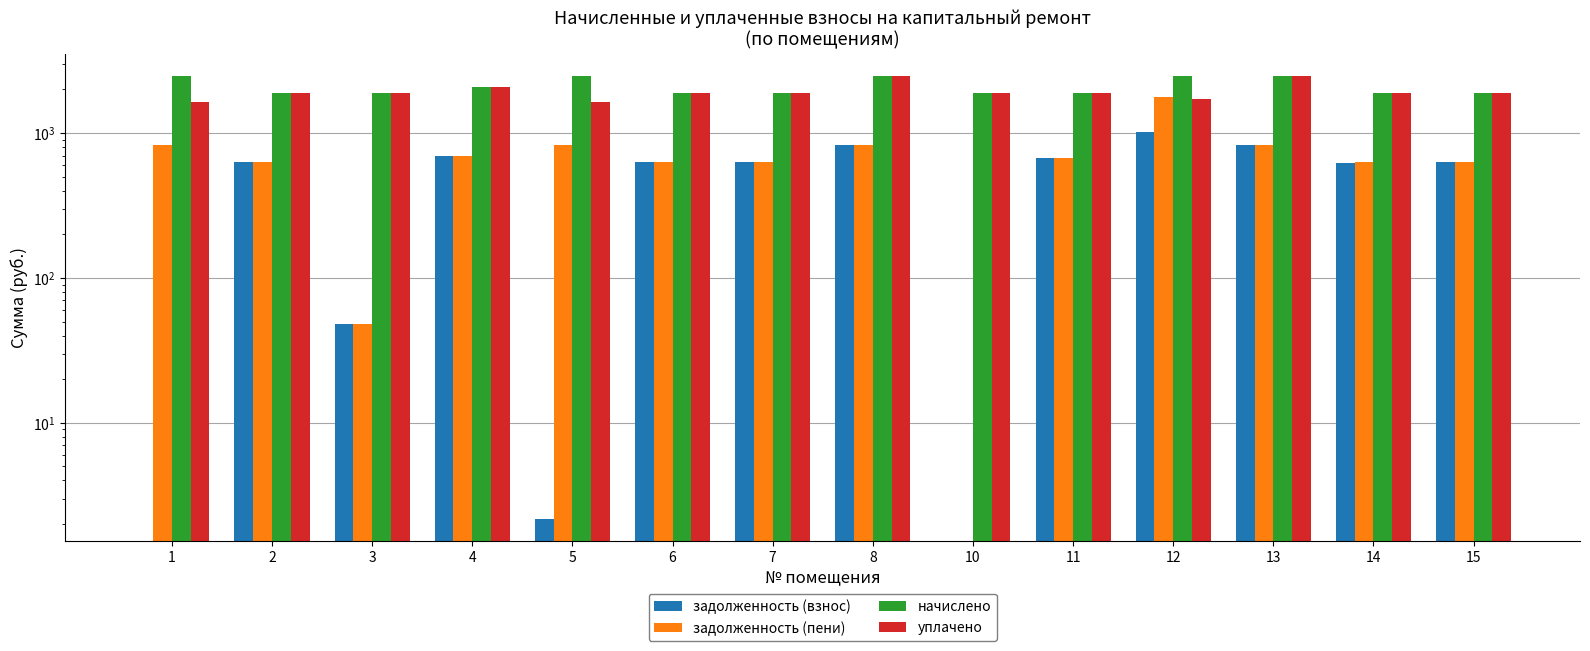

How many bars are there in each group?

4